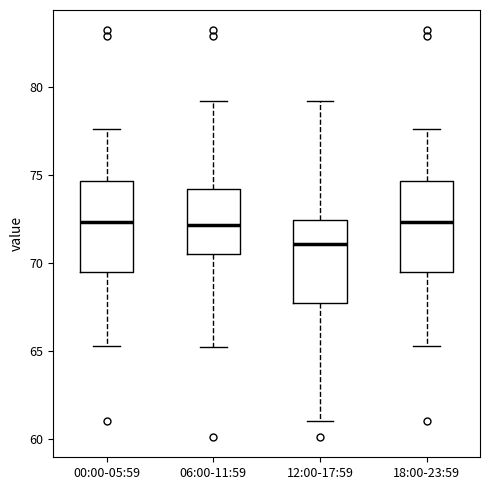

Reading left to right, read every box against the y-axis: the position of its median line, the range the box covers, and the ends of its whiskers. The values are not printed on the chart, so give them approximately, as read against the axis.

00:00-05:59: median 72.5, box 69.5 to 74.5, whiskers 65.5 to 77.5
06:00-11:59: median 72.0, box 70.5 to 74.0, whiskers 65.0 to 79.0
12:00-17:59: median 71.0, box 67.5 to 72.5, whiskers 61.0 to 79.0
18:00-23:59: median 72.5, box 69.5 to 74.5, whiskers 65.5 to 77.5